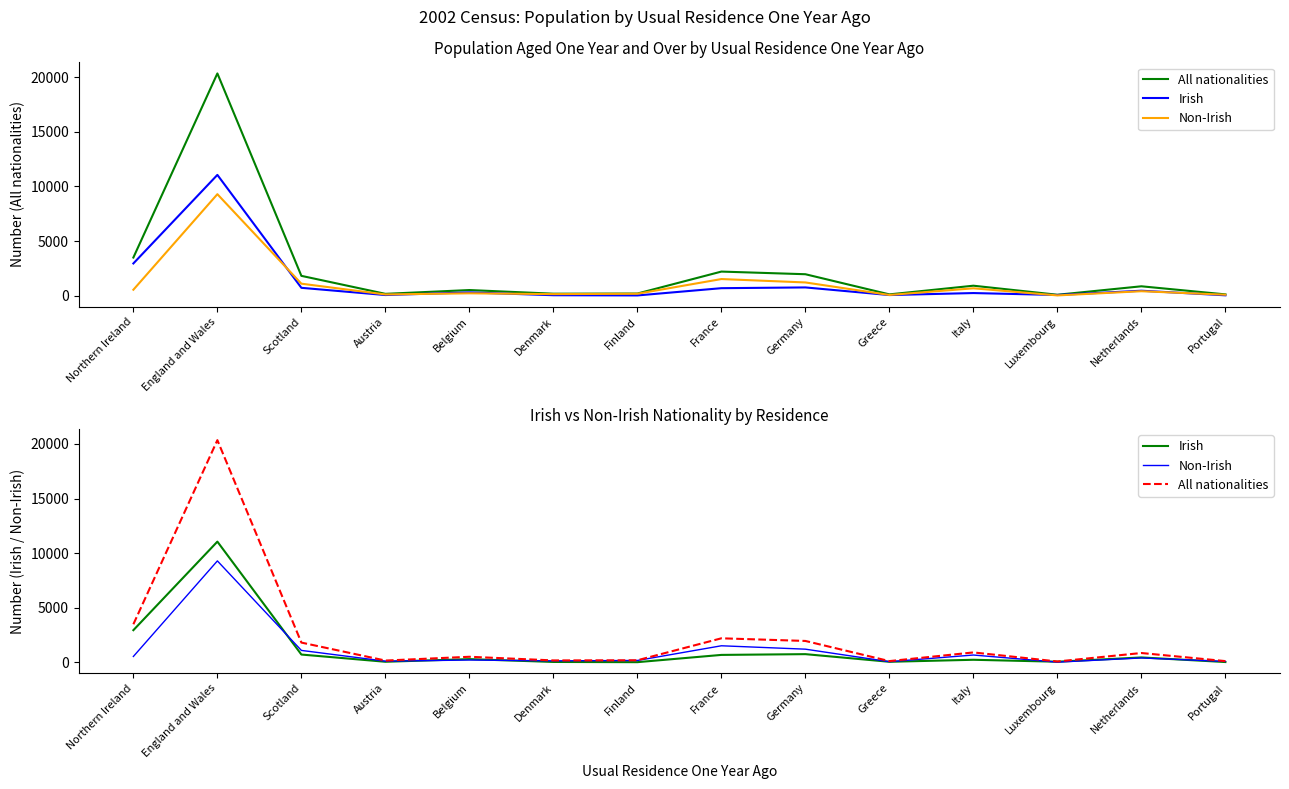

What are all the series names shown in the legend?

All nationalities, Irish, Non-Irish